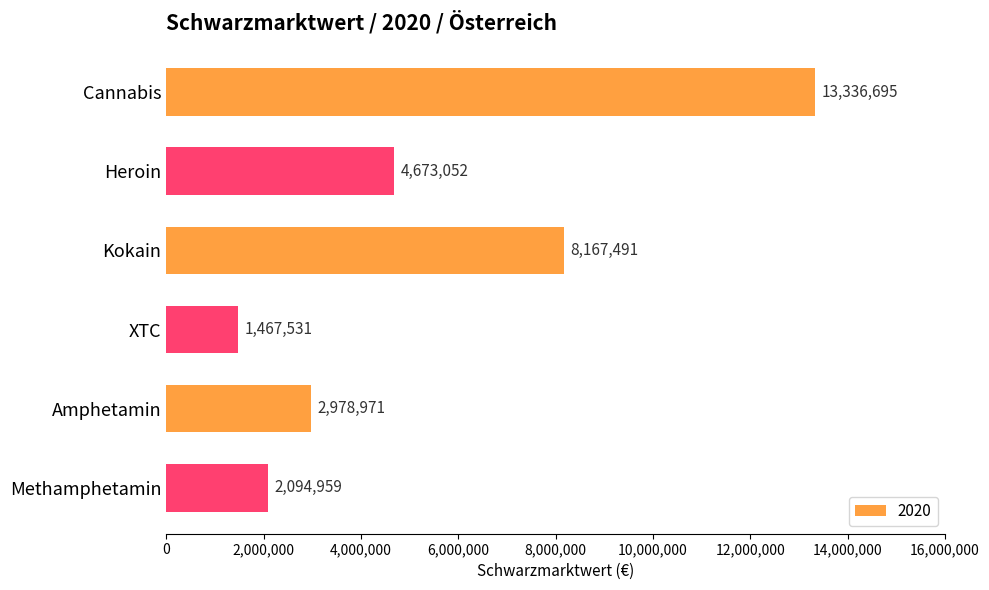

What is the change in value from Heroin to Methamphetamin?

-2578093